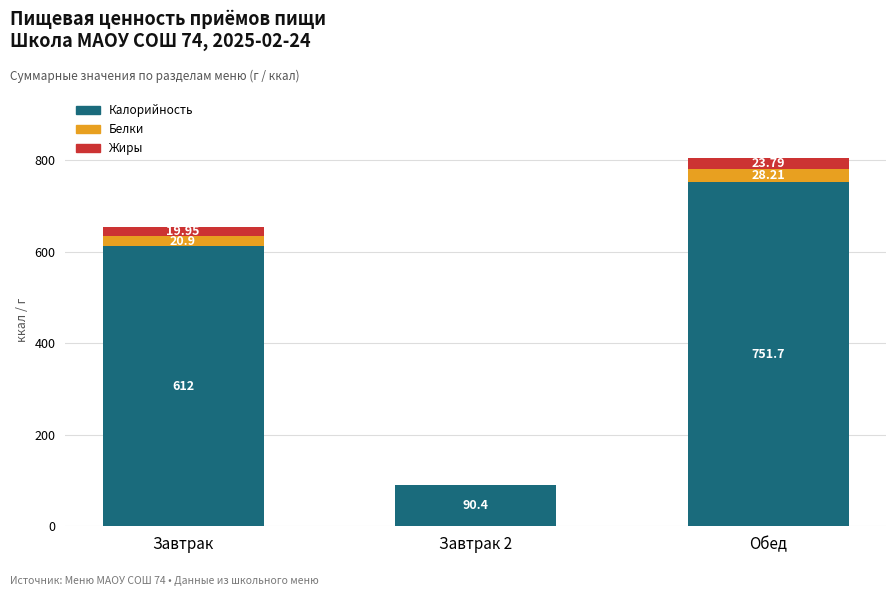

At which label does Калорийность reach its peak?

Обед